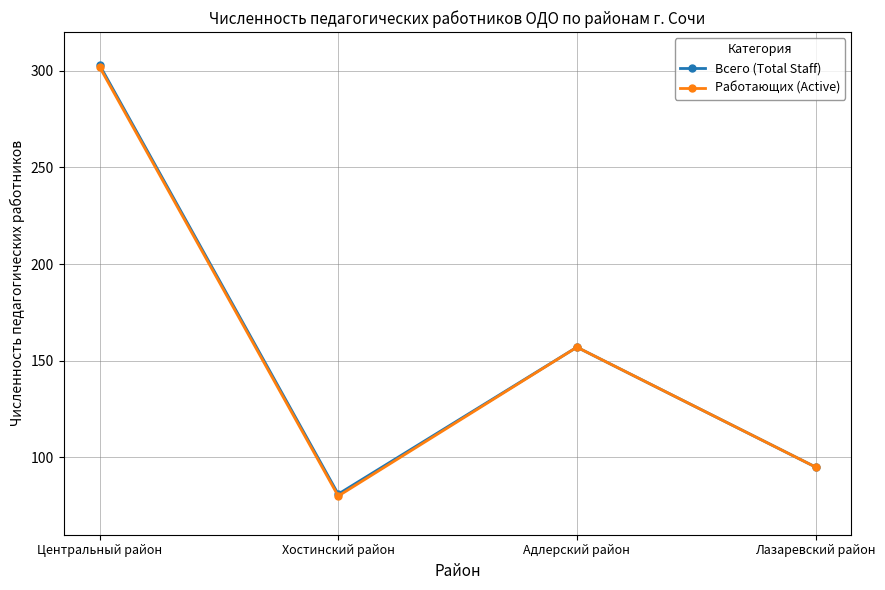

Where is the first local minimum for Работающих (Active)?

Хостинский район